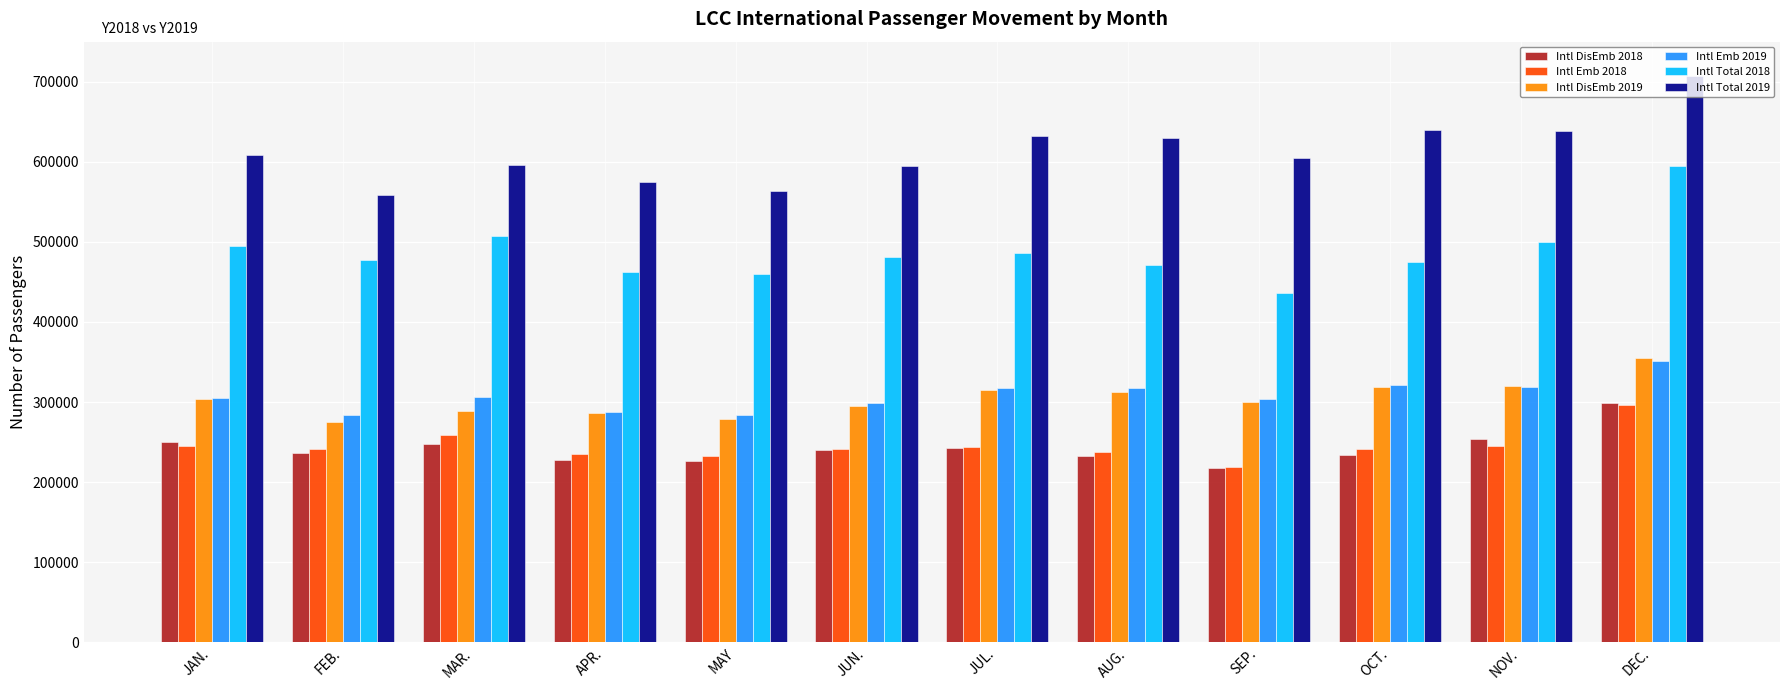

What are all the series names shown in the legend?

Intl DisEmb 2018, Intl Emb 2018, Intl DisEmb 2019, Intl Emb 2019, Intl Total 2018, Intl Total 2019